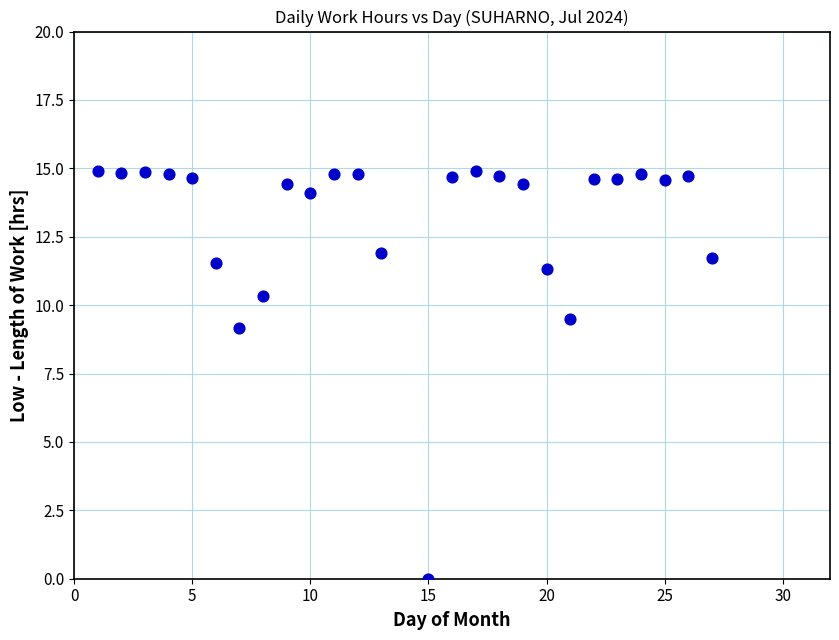

What Y value in the scatter plot is closest to 7?

9.2